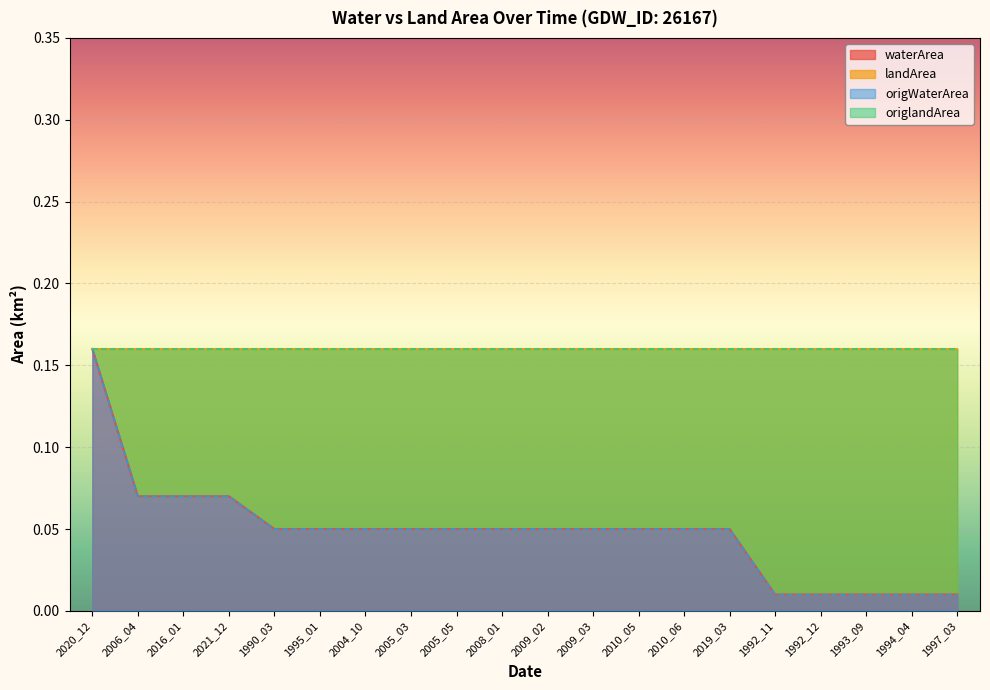

Count the number of categories in the chart.

20